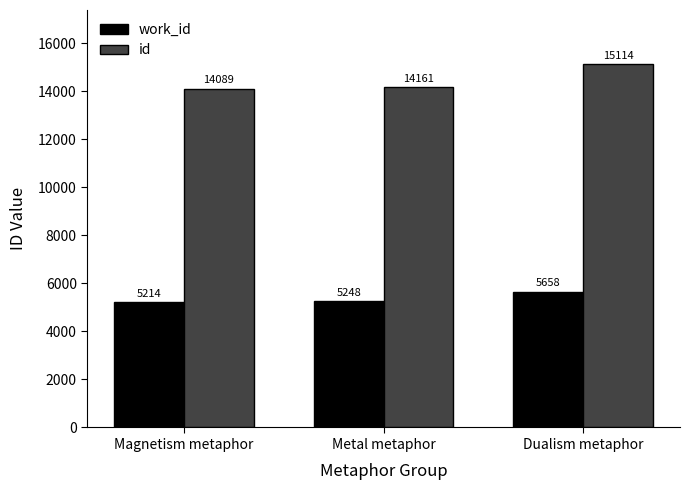

Which series has the widest spread of values?

id